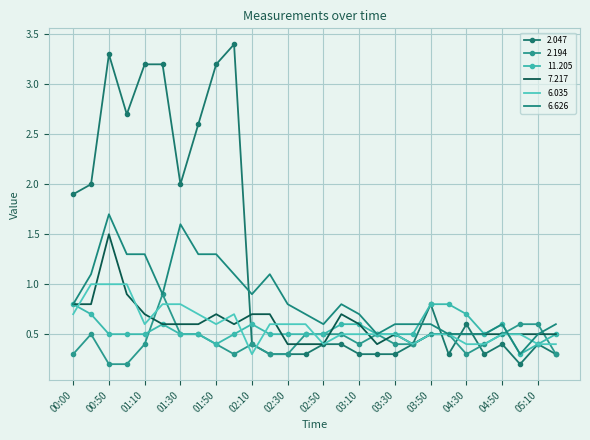

Which series has the largest total across all categories?

2.047